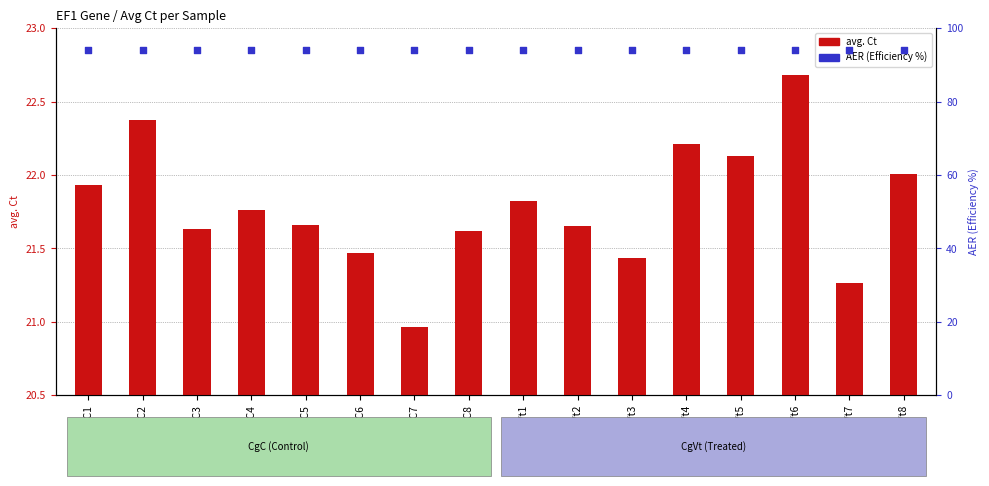

Which series reaches the minimum Y coordinate?

avg. Ct